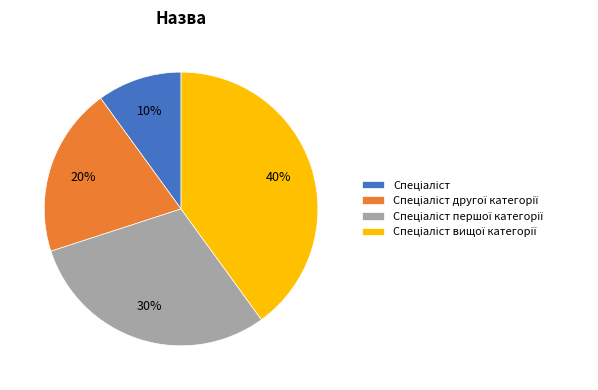

Does any single category account for the majority?

No